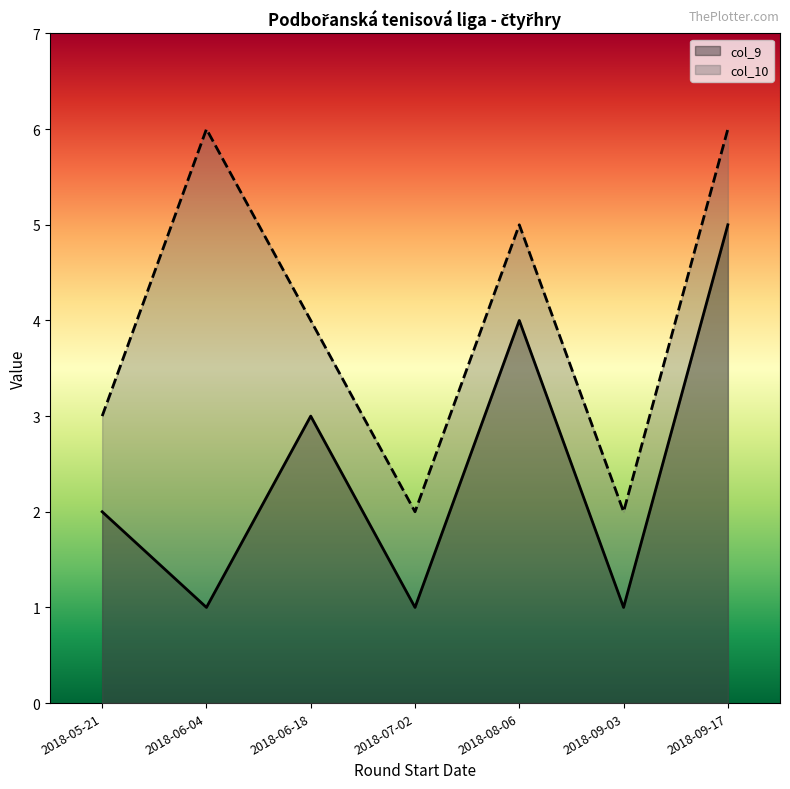

What is the minimum value for col_9?

1